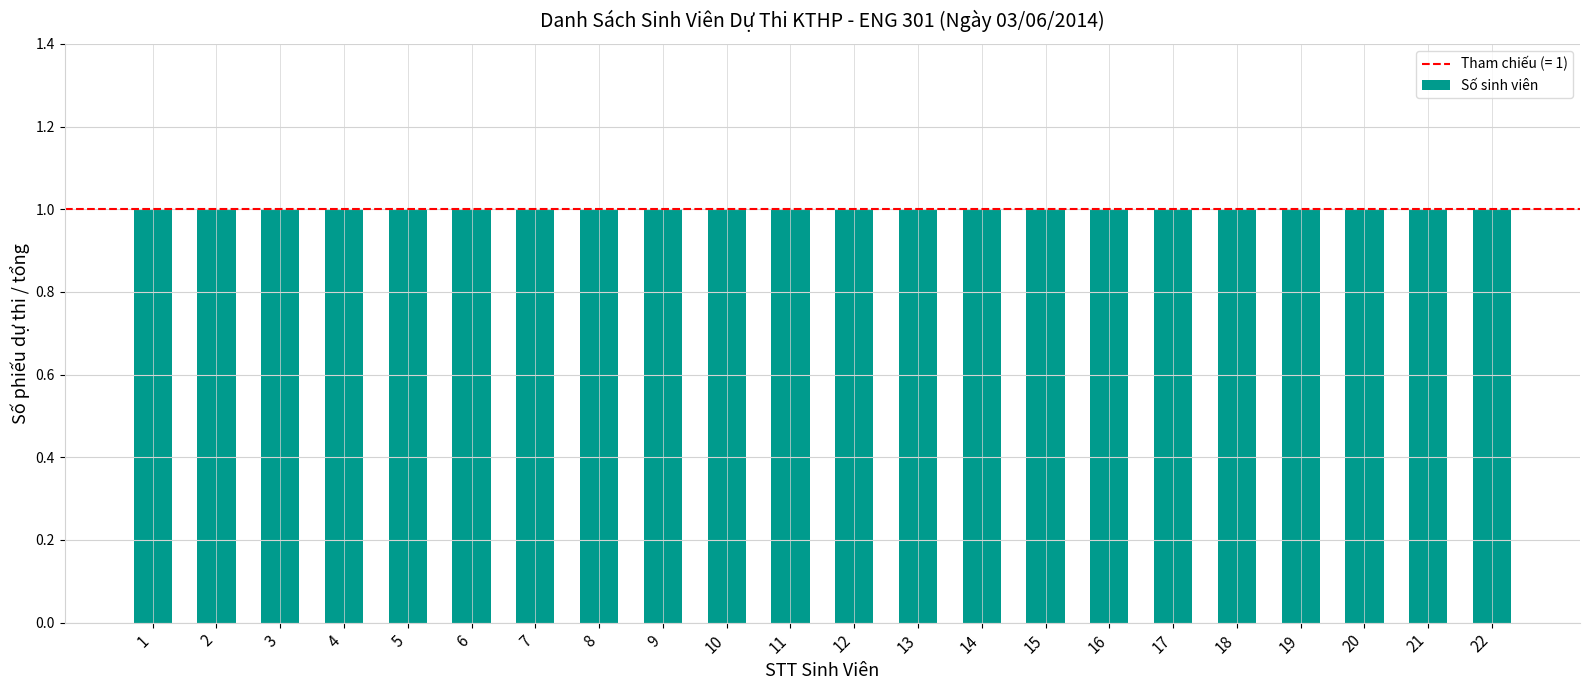

Does the chart contain stacked bars?

No